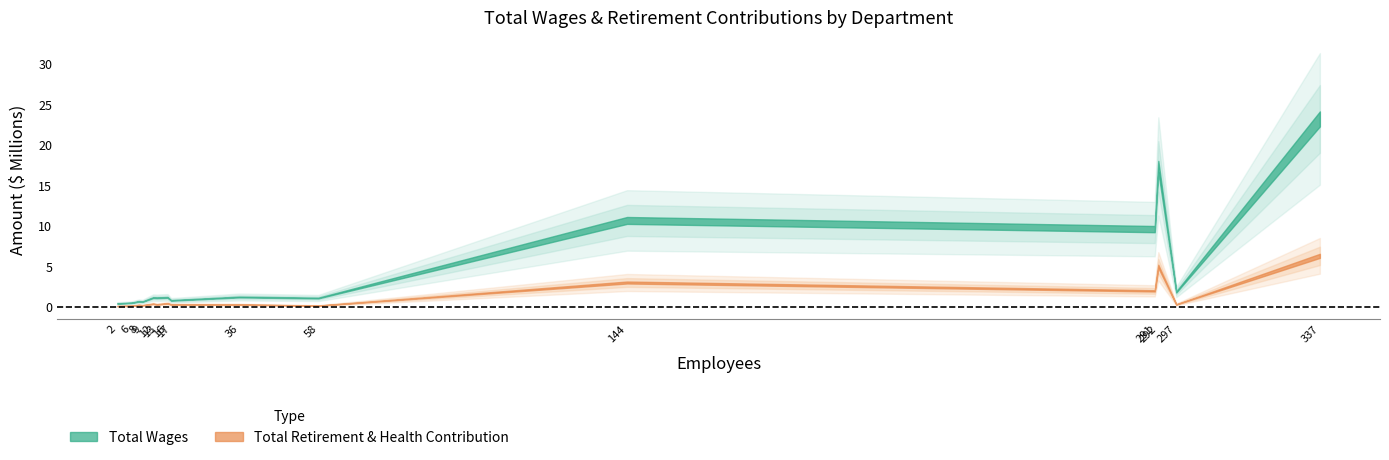

Reading left to right, extract all data points from this chart.

Total Wages: K-5 Regular Education=23212563	9-12 Regular Education=17342924	6-8 Regular Education=10674814	Special Ed=9604295	Sub=1846142	Child Dev Ctr=1220745	Maintenance=1171484	Technology=1145156	Instructional Services=1126533	Edcc/Cdc=1092984	Transportation=805884	Operations=681979	Fiscal Services=645204	Pupil Services=506062	Superintendent Office=425026
Total Retirement & Health Contribution: K-5 Regular Education=6301845	9-12 Regular Education=5007246	6-8 Regular Education=3010334	Special Ed=1978322	Sub=304991	Child Dev Ctr=287319	Maintenance=432908	Technology=384261	Instructional Services=306674	Edcc/Cdc=156704	Transportation=299438	Operations=239684	Fiscal Services=198413	Pupil Services=138285	Superintendent Office=99775